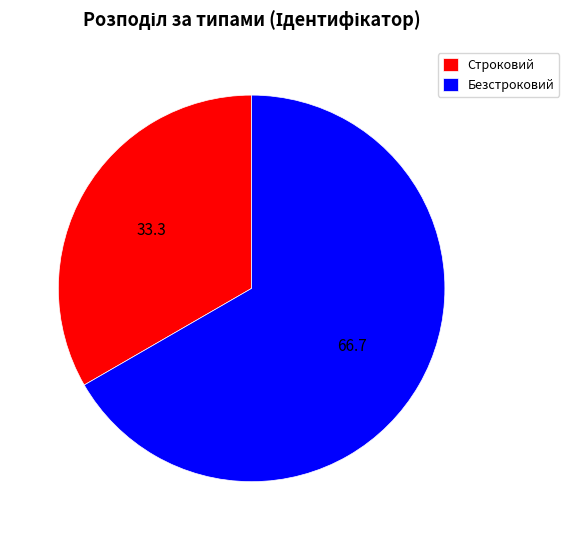

What is the majority slice?

Безстроковий